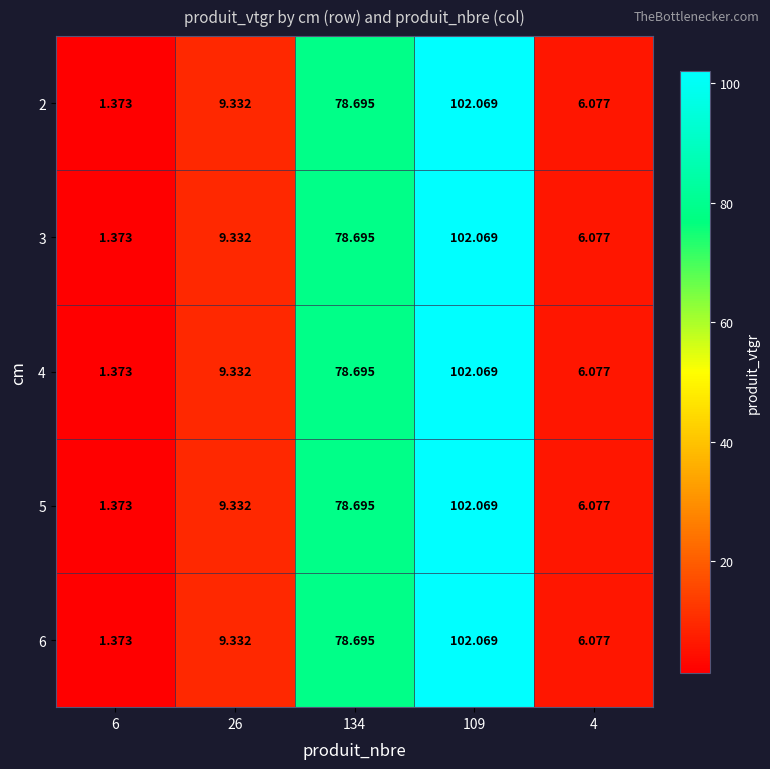

Is the value of 6 at 4 greater than the value of 3 at 134?

No